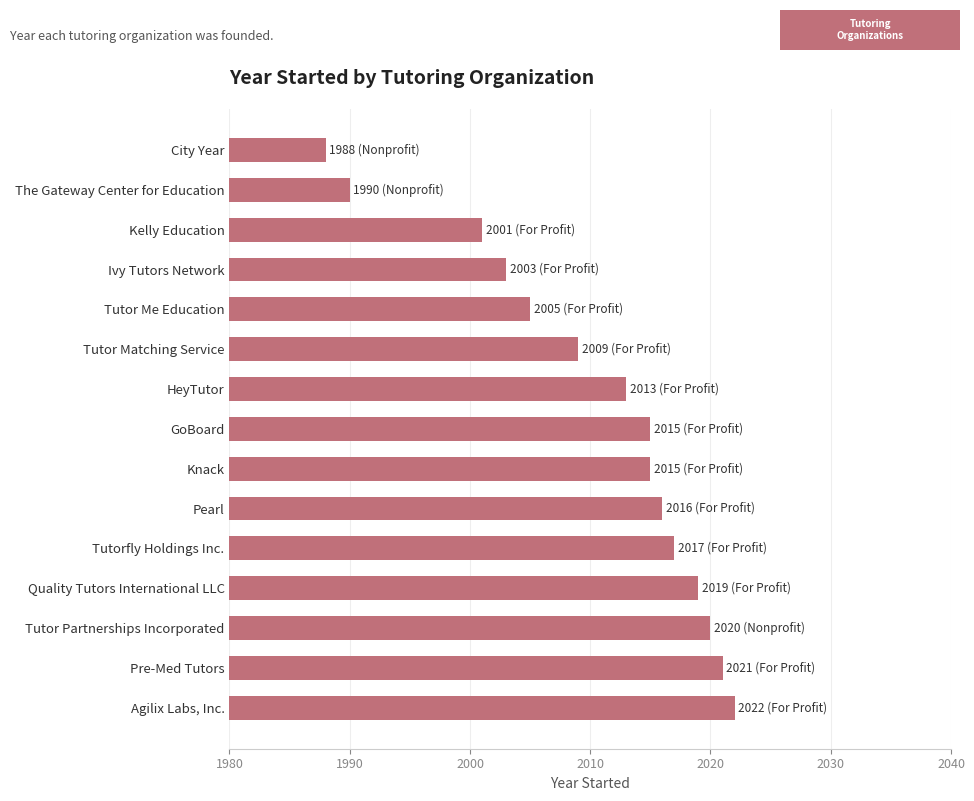

What is the maximum value shown in the chart?

2022